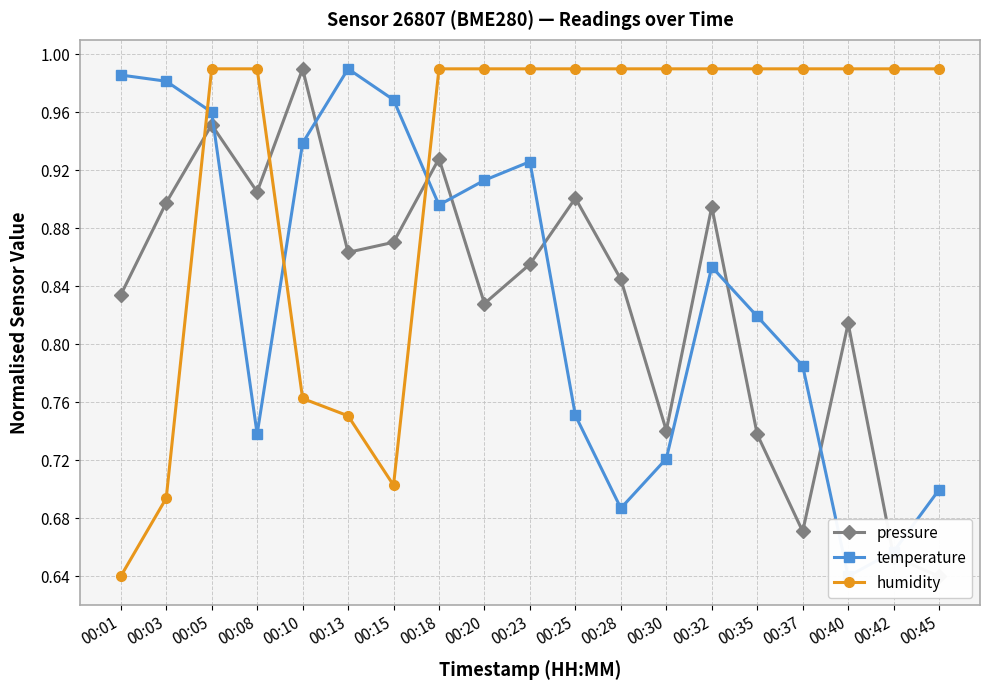

What is the sum of the temperature values at 00:30 and 00:28?

1.4